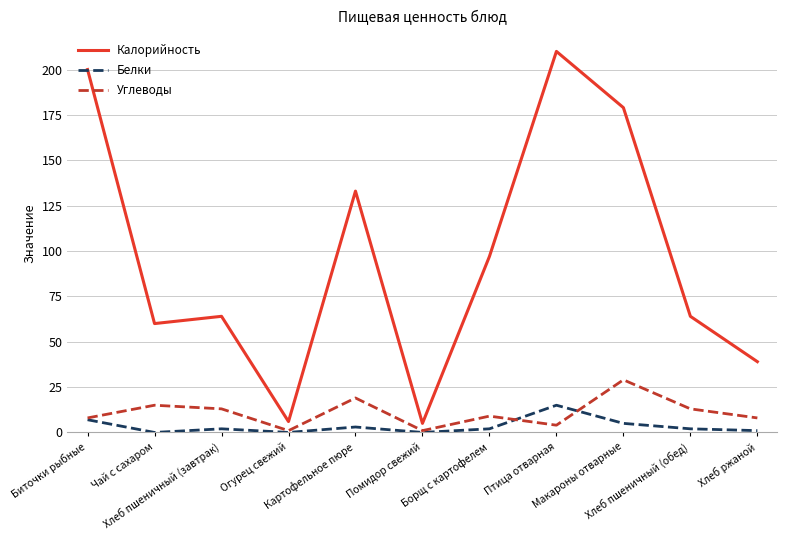

At Хлеб пшеничный (завтрак), list the series in order from smallest to largest.

Белки, Углеводы, Калорийность